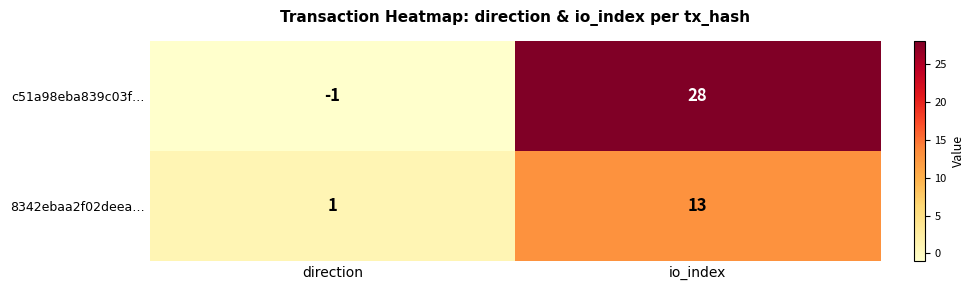

Which series has the largest total across all categories?

c51a98eba839c03f…